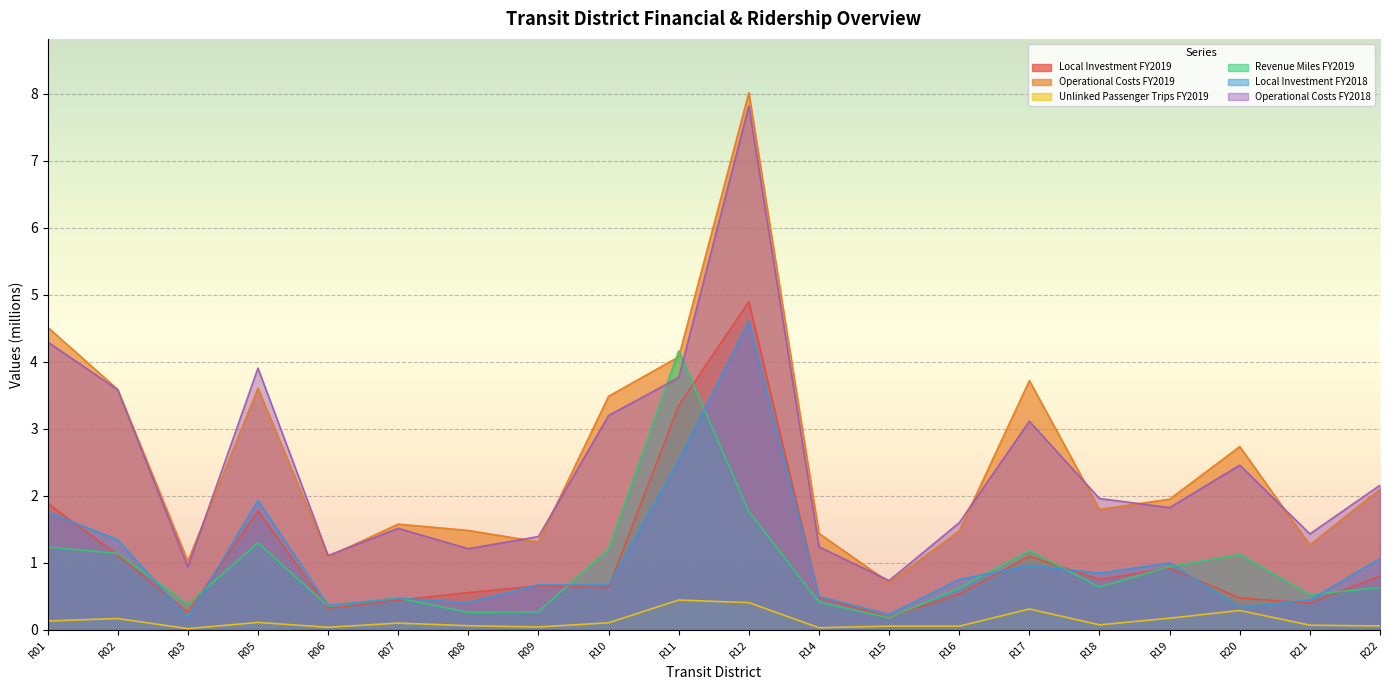

Which series has the largest total across all categories?

Operational Costs FY2019